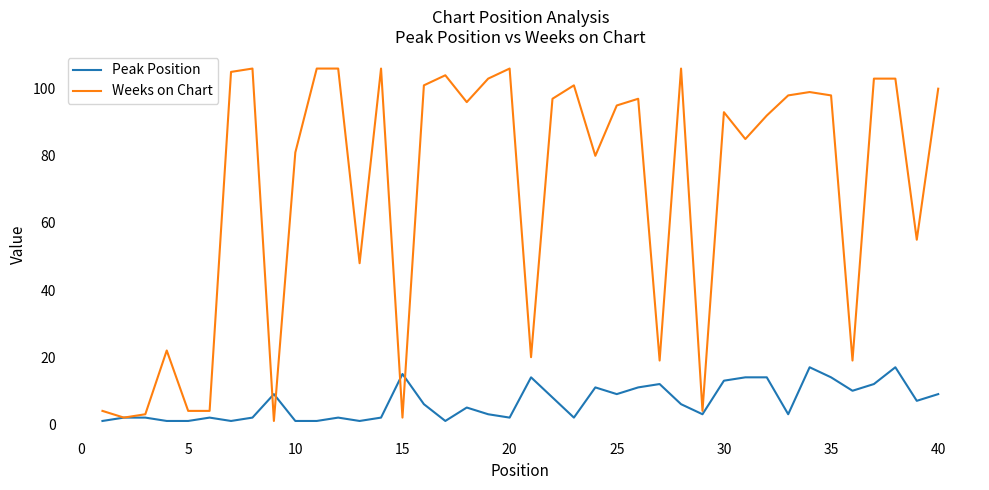

What is the maximum value for Peak Position?

17